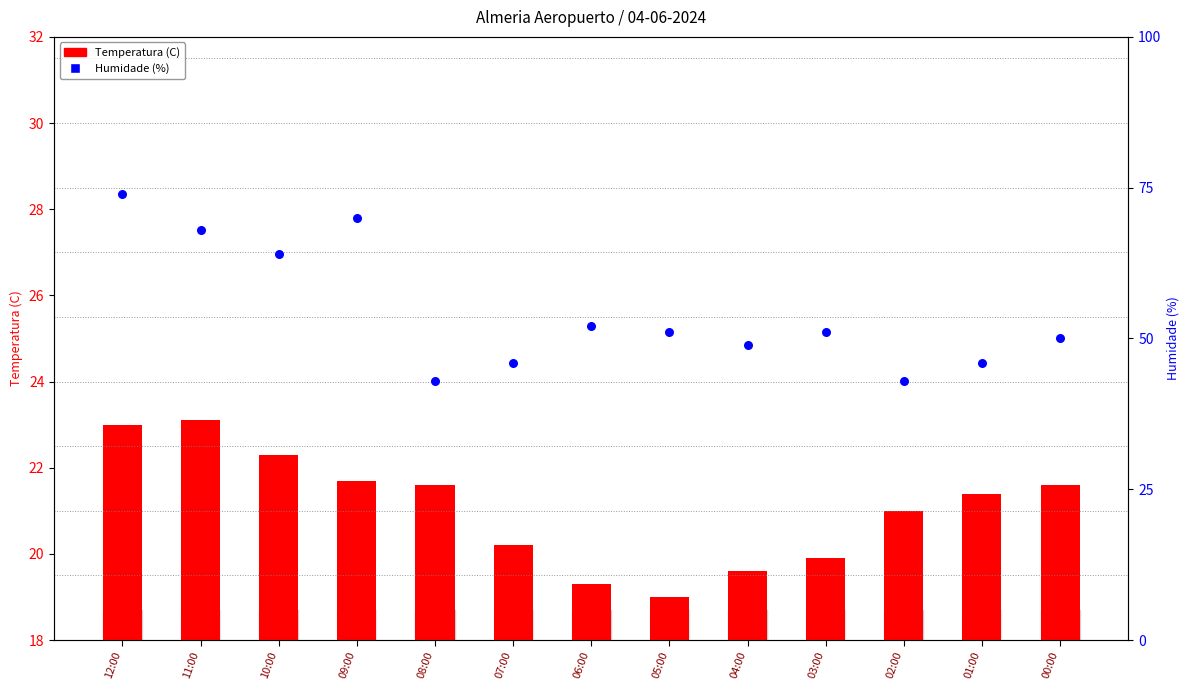

Between 00:00 and 02:00, which is larger?

00:00